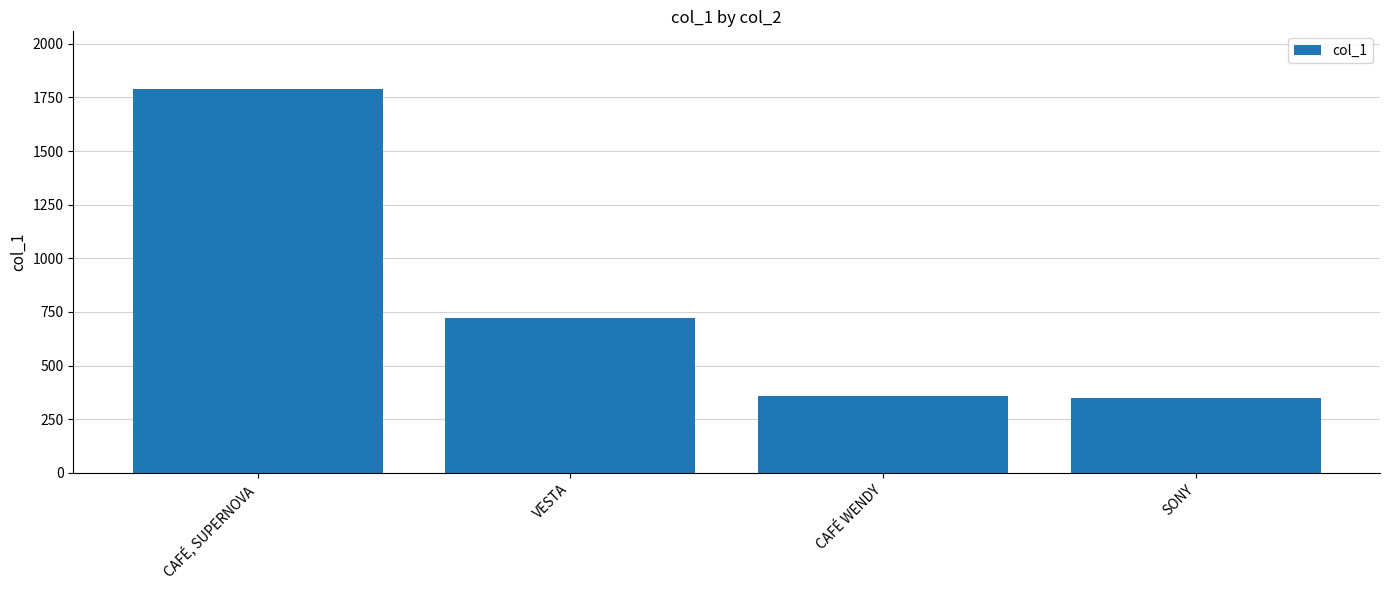

How many bars are there in total?

4